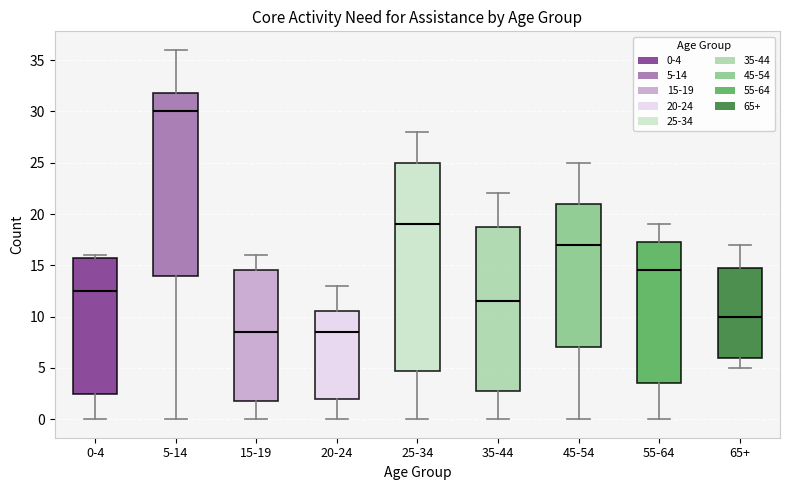

Which box is the tallest, from its lower edge to its upper edge?

25-34